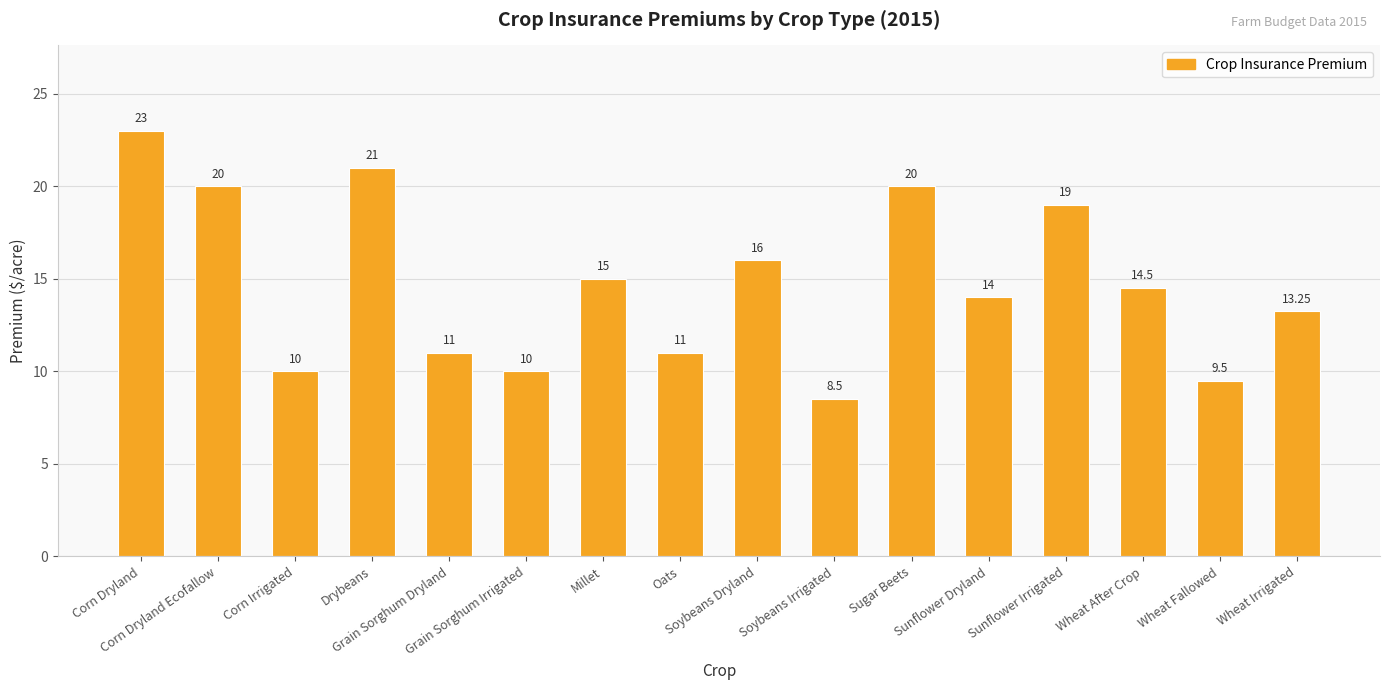

True or false: the data shows 19.0 at Sunflower Irrigated.

True